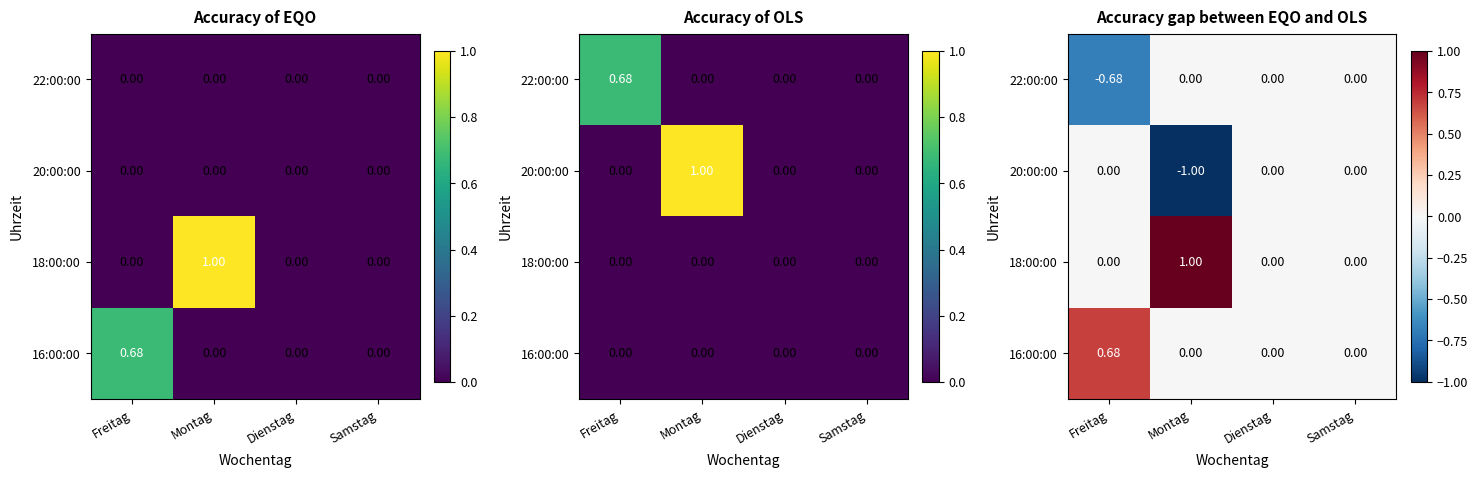

The 18:00:00 series shows 1.0 at Montag. True or false?

True